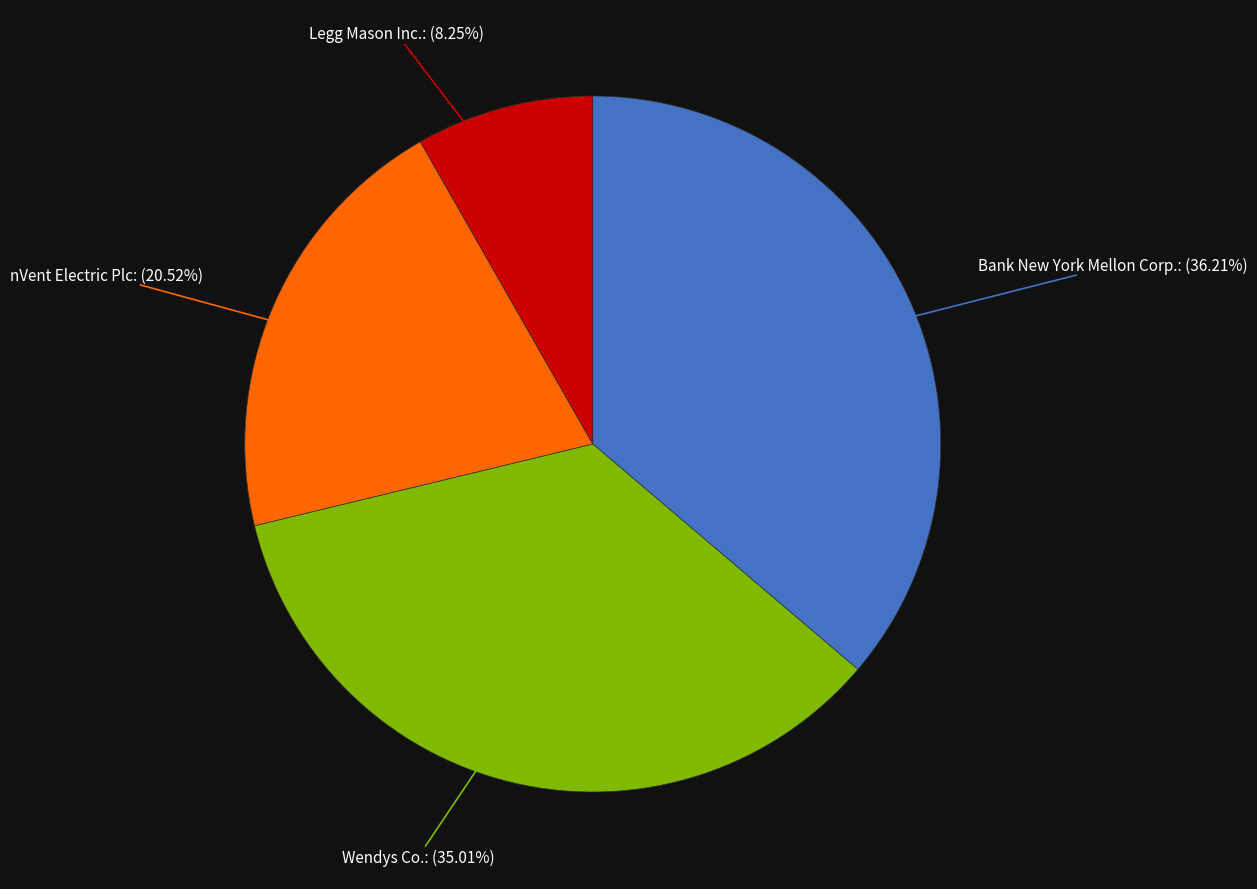

Does any single category account for the majority?

No